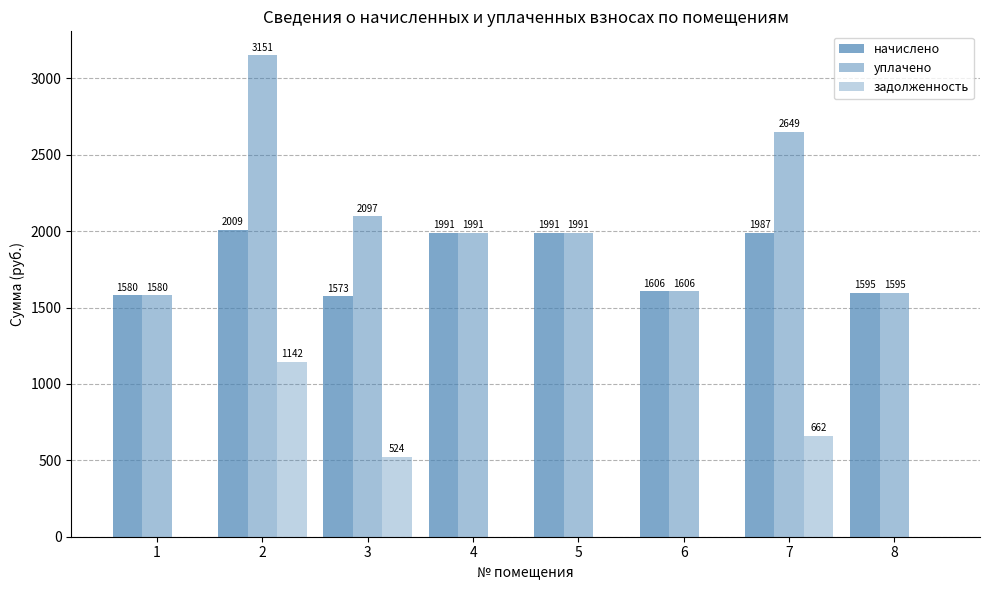

Between 8 and 2, which is larger?

2